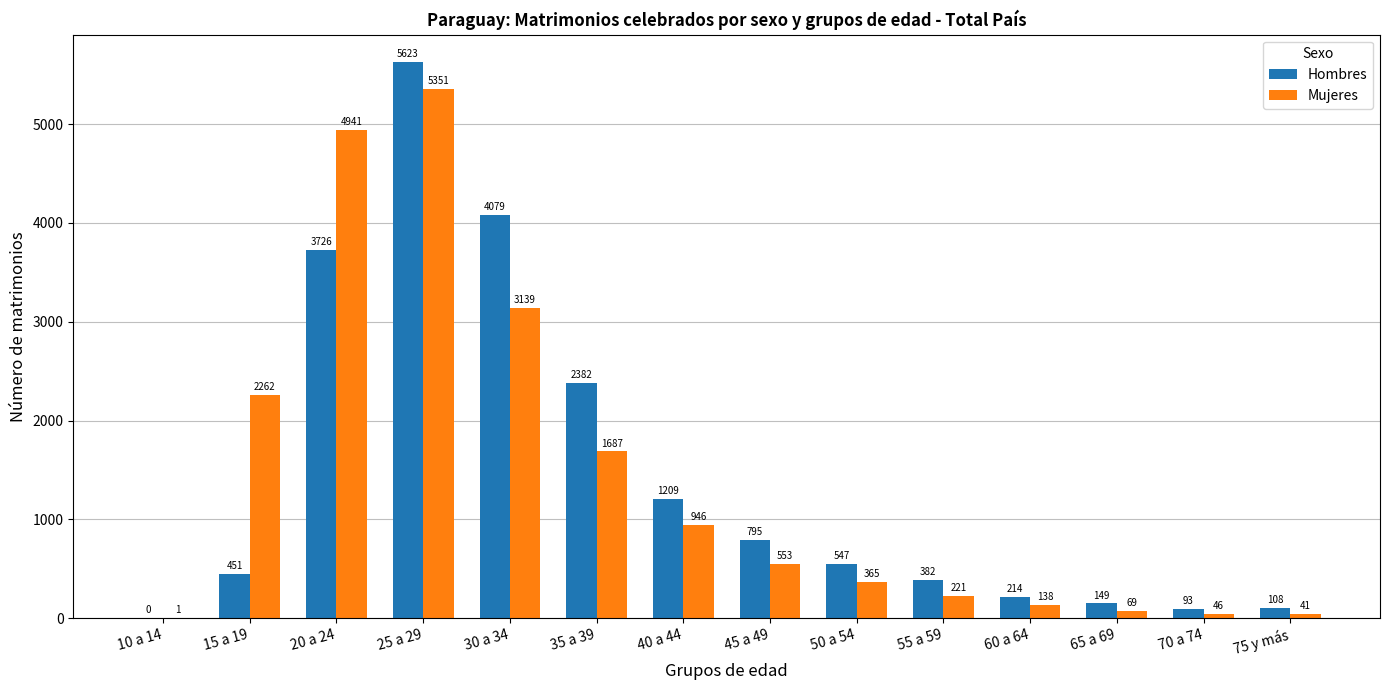

How many groups of bars are there?

14